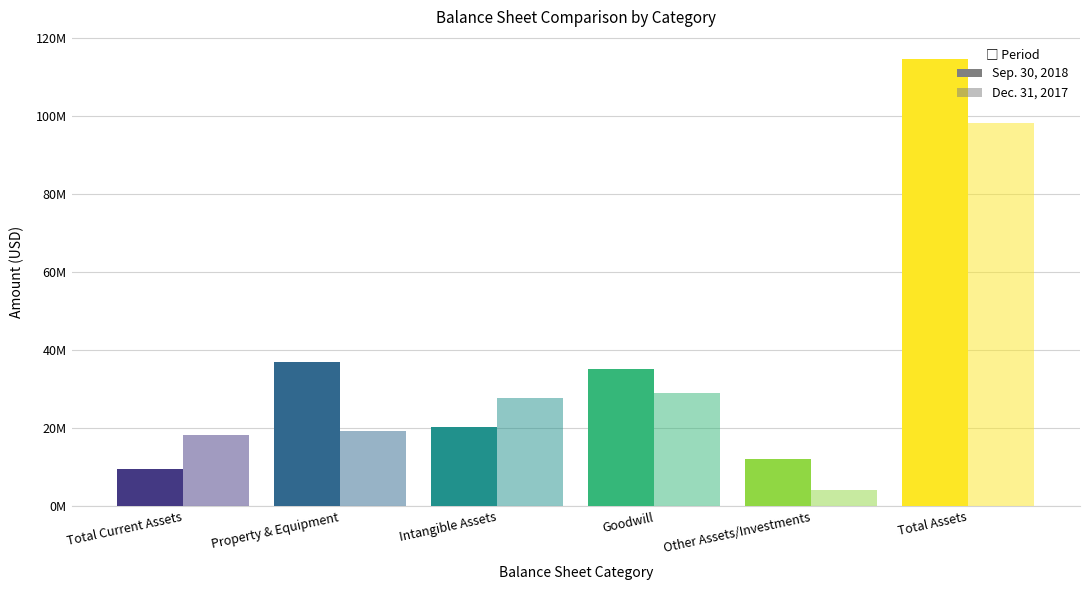

List the labels in order of Dec. 31, 2017 value, largest first.

Total Assets, Goodwill, Intangible Assets, Property & Equipment, Total Current Assets, Other Assets/Investments